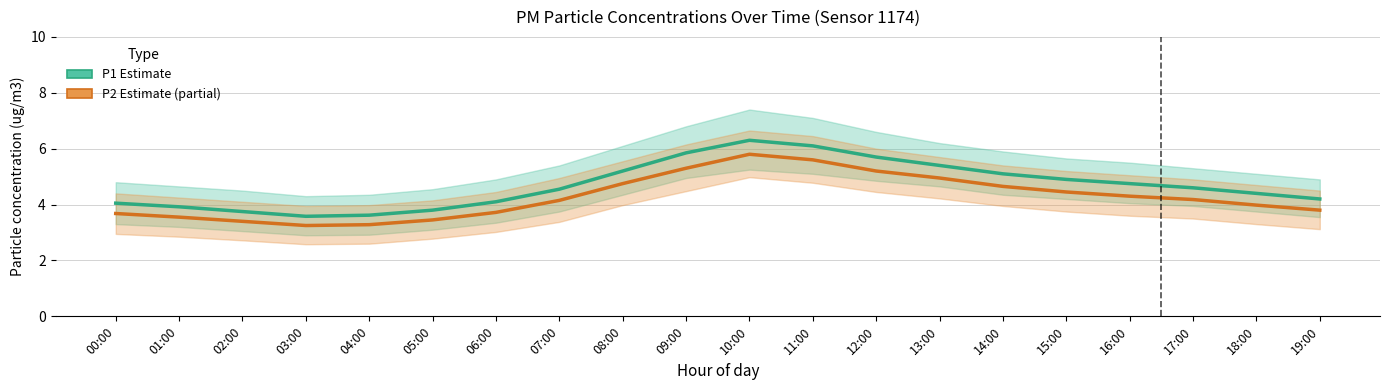

Read the P2 (PM2.5 estimate) value at 08:00.

4.8